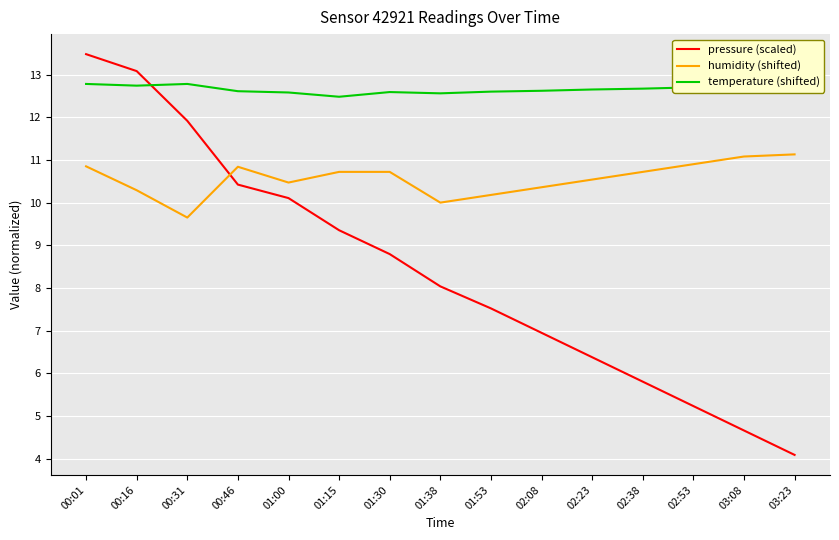

True or false: temperature (shifted) and humidity (shifted) cross at least once.

False